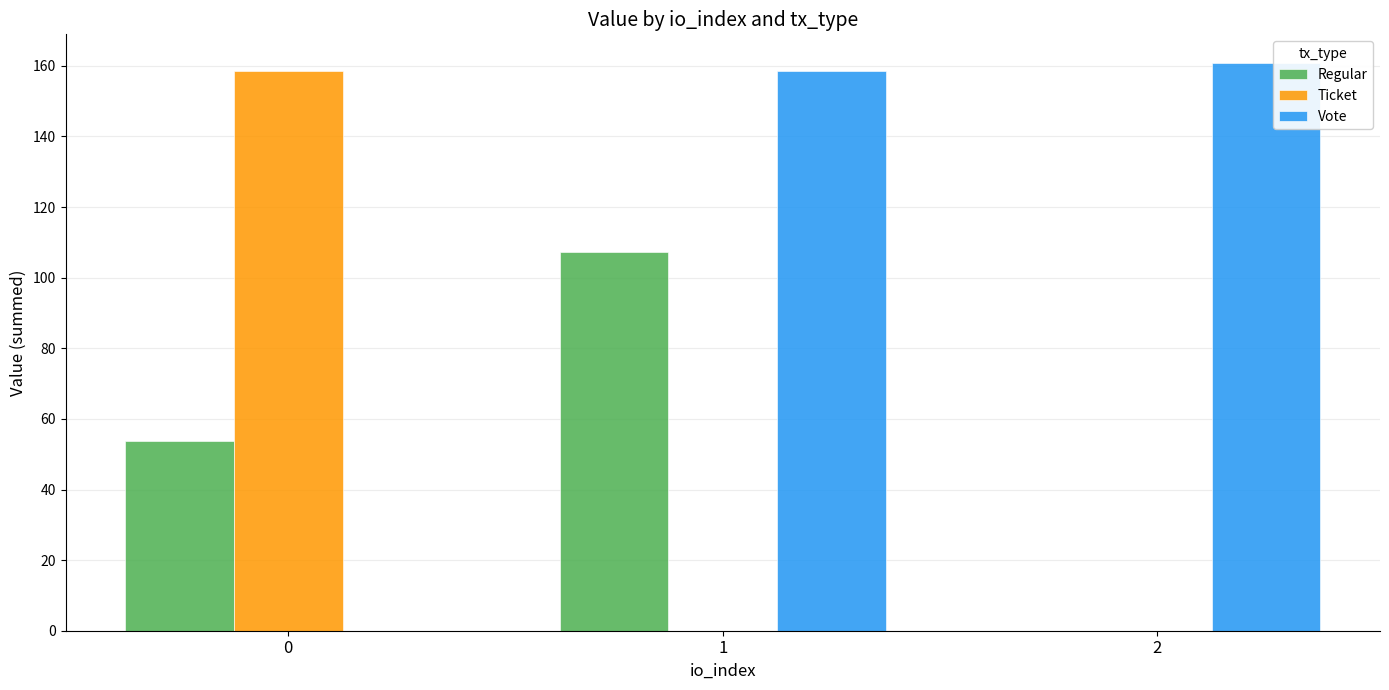

Reading left to right, list all the values displayed in this chart.

Regular: 53.6	107.3	0.0
Ticket: 158.5	0.0	0.0
Vote: 0.0	158.5	160.9